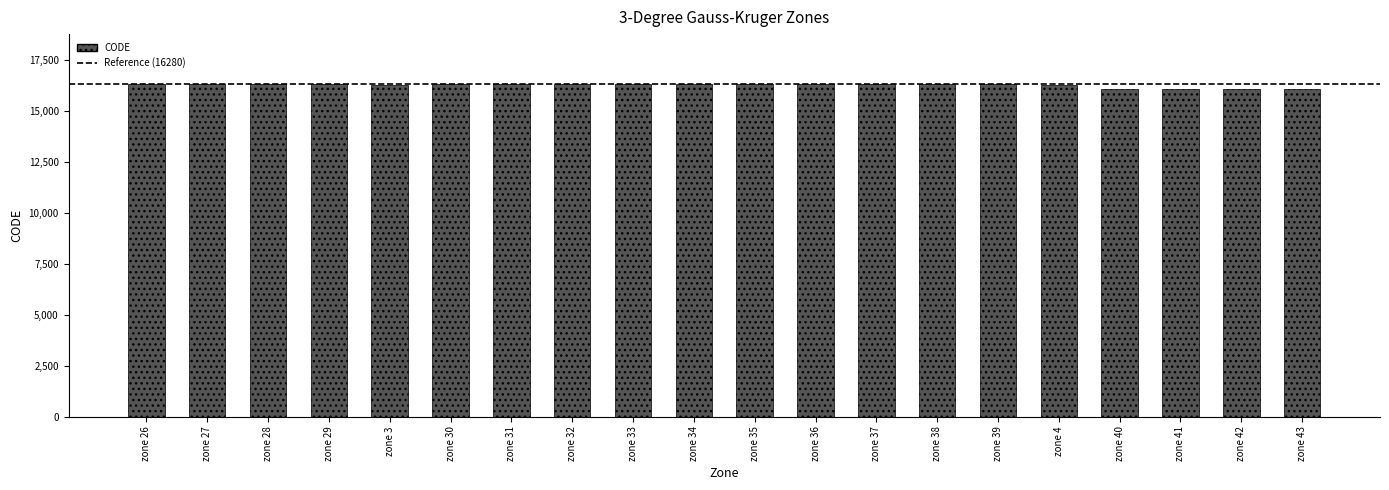

Is it true that the value at zone 38 is 9443?

False